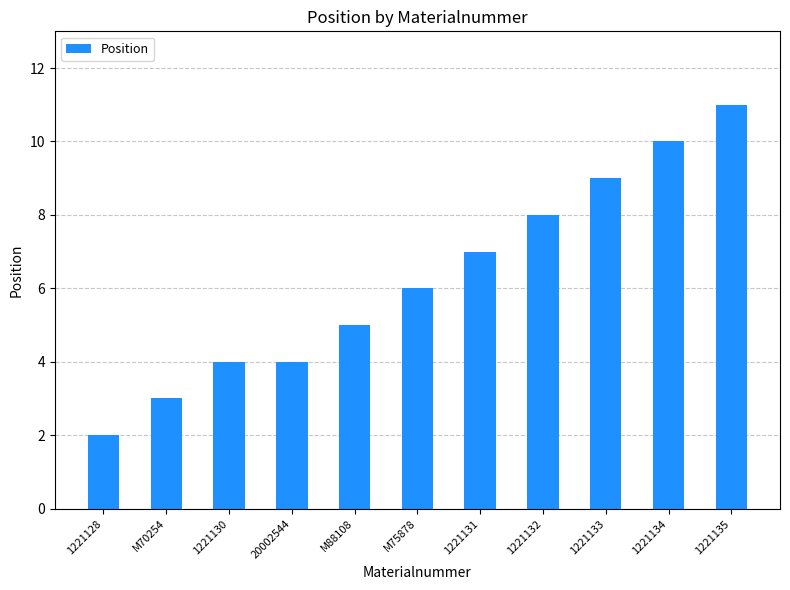

The chart shows a value of 5 at 1221132. True or false?

False